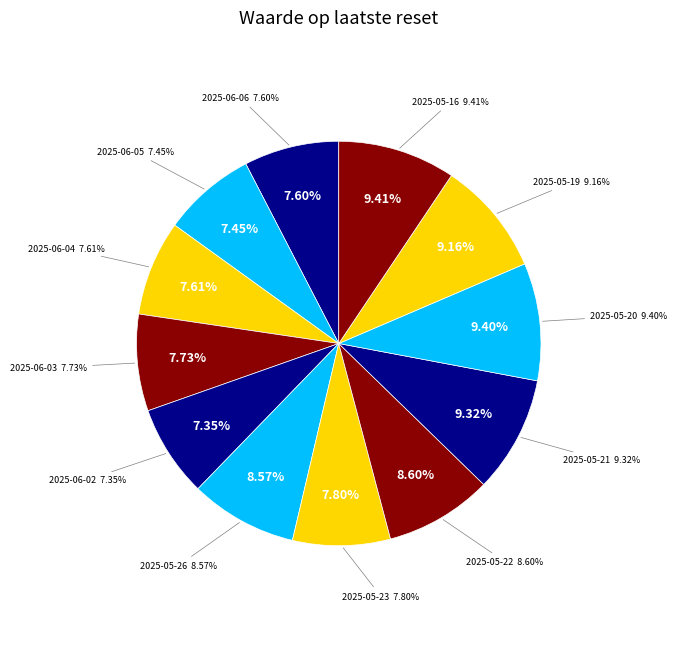

How many slices are in this pie chart?

12